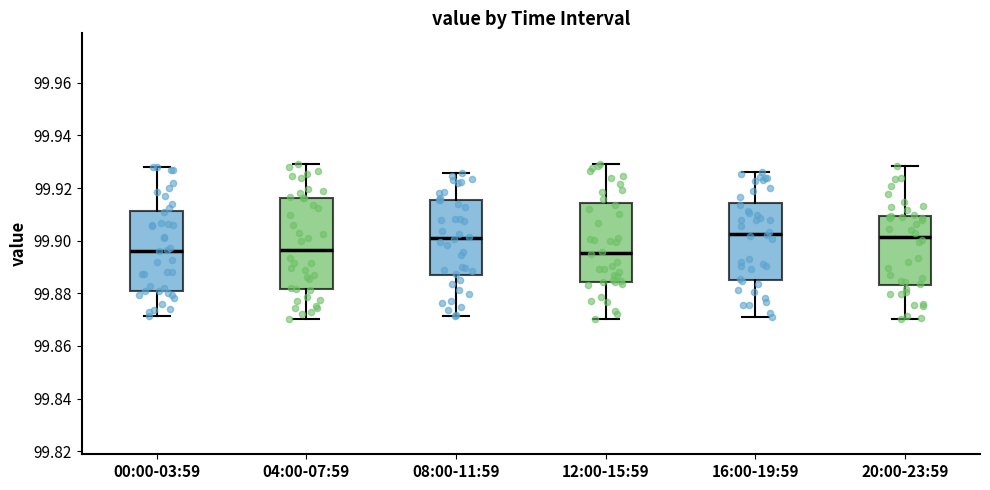

Reading left to right, read every box against the y-axis: the position of its median line, the range the box covers, and the ends of its whiskers. The values are not printed on the chart, so give them approximately, as read against the axis.

00:00-03:59: median 99.896, box 99.880 to 99.912, whiskers 99.872 to 99.928
04:00-07:59: median 99.896, box 99.882 to 99.916, whiskers 99.870 to 99.930
08:00-11:59: median 99.900, box 99.886 to 99.916, whiskers 99.872 to 99.926
12:00-15:59: median 99.896, box 99.884 to 99.914, whiskers 99.870 to 99.930
16:00-19:59: median 99.902, box 99.886 to 99.914, whiskers 99.870 to 99.926
20:00-23:59: median 99.902, box 99.884 to 99.910, whiskers 99.870 to 99.928